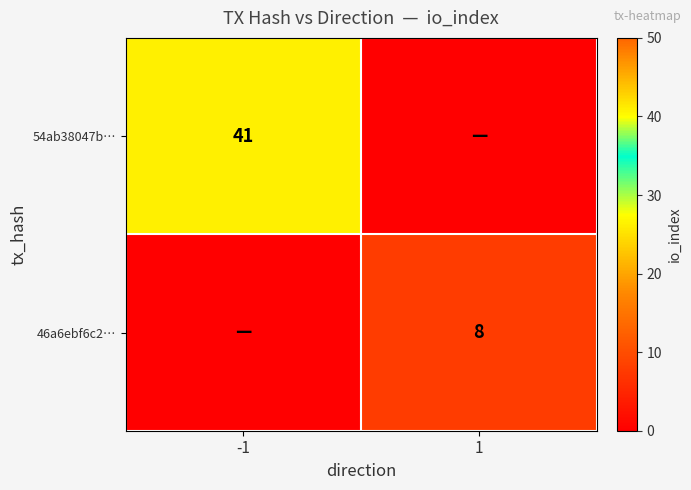

How many series are shown in this chart?

2